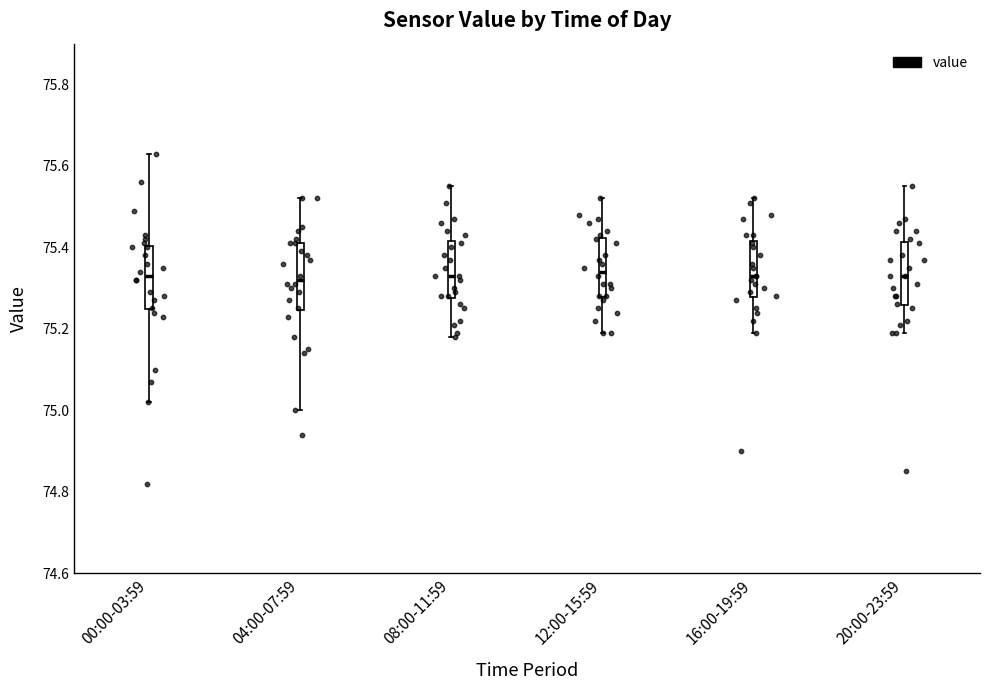

Reading left to right, transcribe this box plot: for each box, give where its median line is, the range the box spans, and where its two whiskers end, as read against the y-axis. The values are not printed on the chart, so give them approximately, as read against the axis.

00:00-03:59: median 75.34, box 75.24 to 75.40, whiskers 75.02 to 75.64
04:00-07:59: median 75.32, box 75.24 to 75.42, whiskers 75.00 to 75.52
08:00-11:59: median 75.34, box 75.28 to 75.42, whiskers 75.18 to 75.56
12:00-15:59: median 75.34, box 75.28 to 75.42, whiskers 75.20 to 75.52
16:00-19:59: median 75.34, box 75.28 to 75.42, whiskers 75.20 to 75.52
20:00-23:59: median 75.34, box 75.26 to 75.42, whiskers 75.20 to 75.56